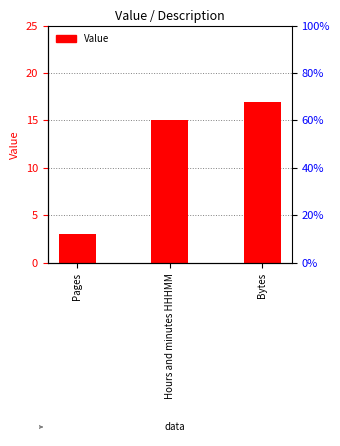

What is the maximum value shown in the chart?

17